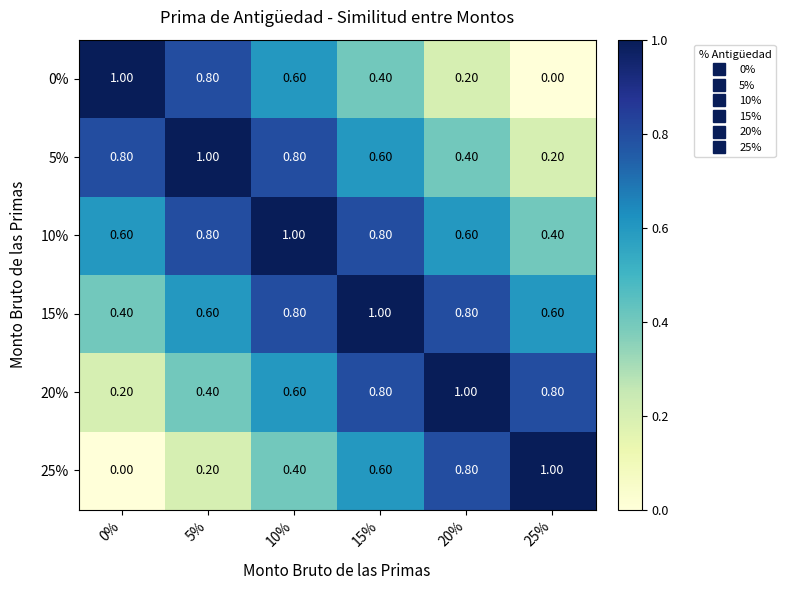

What is the sum of the 0% values at 5% and 10%?

1.4